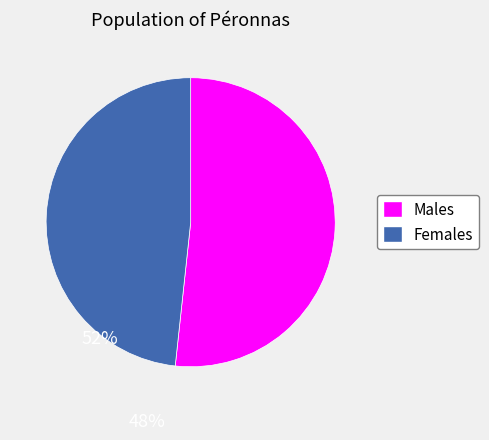

Is there any slice that represents more than half of the pie?

Yes